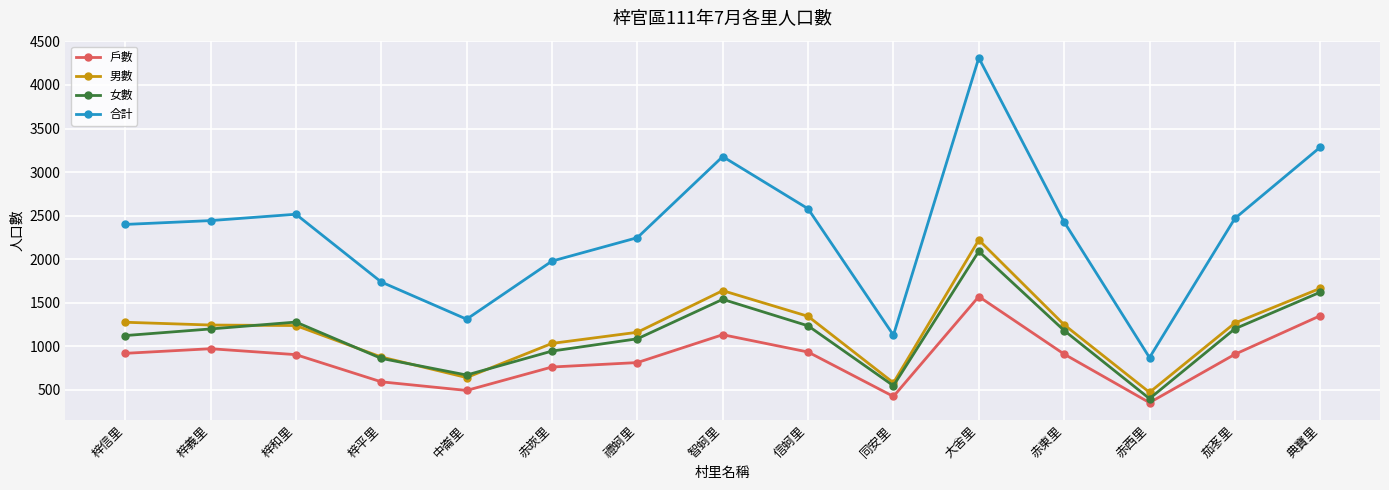

What is the difference between the maximum and minimum values in the 合計 series?

3441